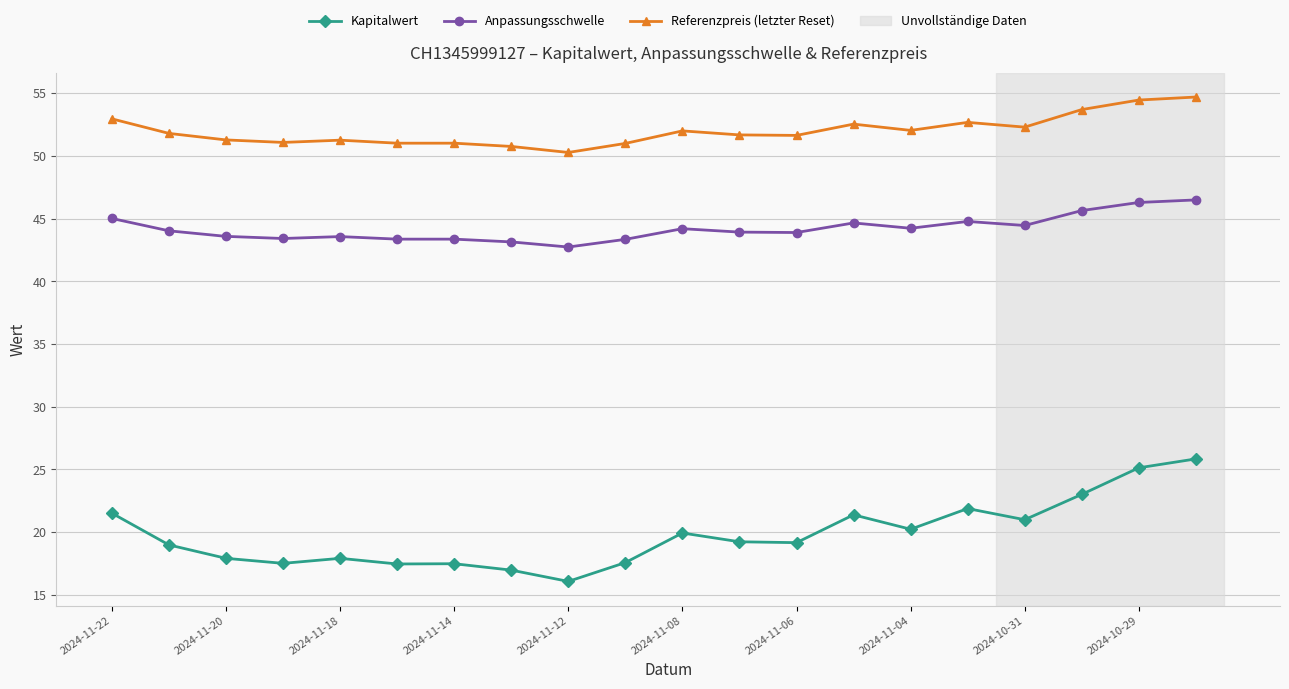

What is the minimum value for Referenzpreis (letzter Reset)?

50.3